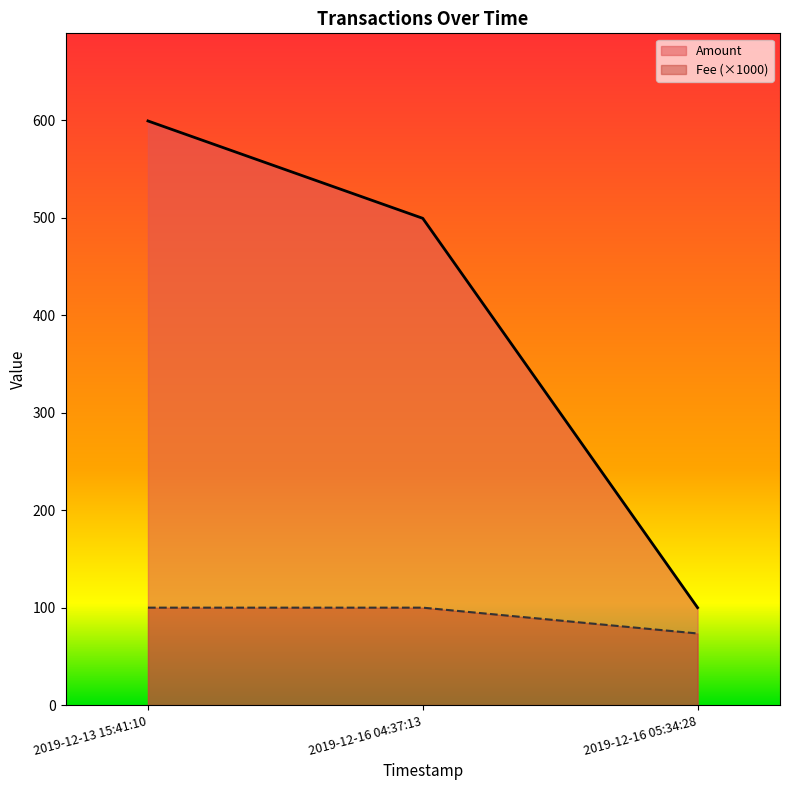

What is the minimum value for Fee?

73.5